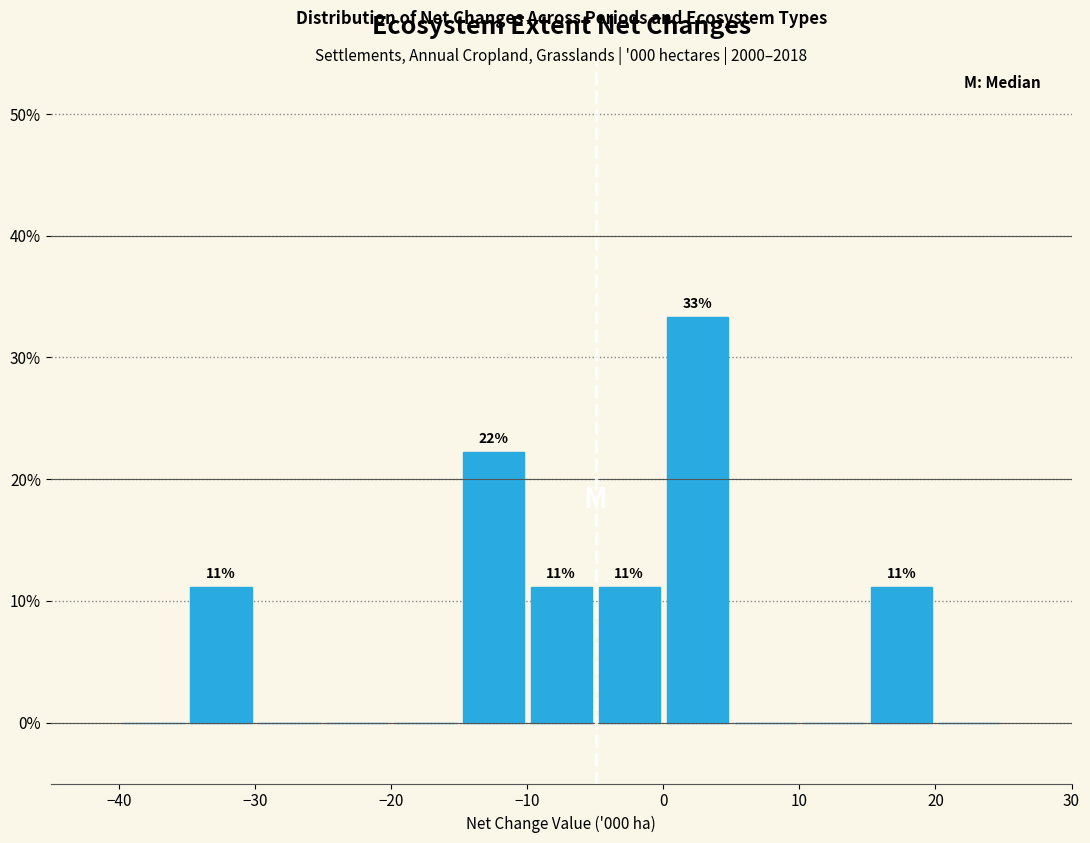

Over which range of the x-axis is the bar tallest?

0 to 5